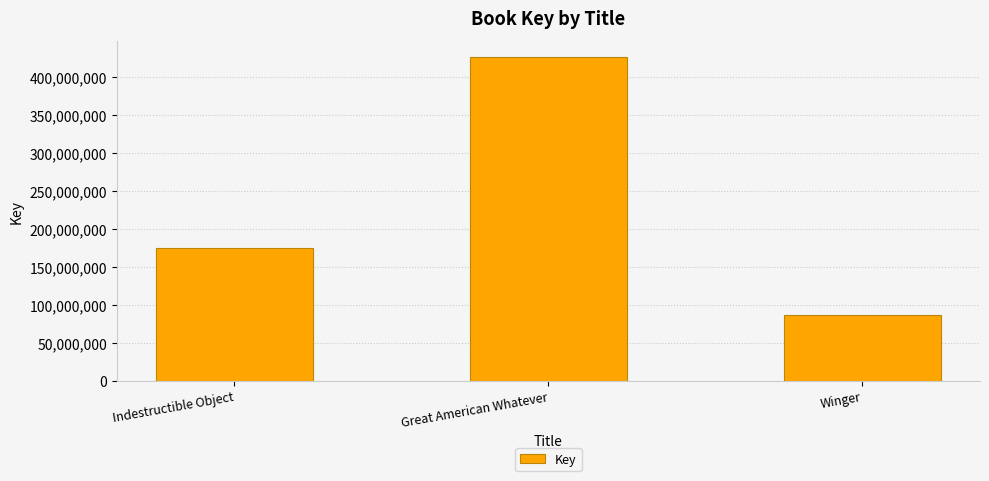

At which label is the value closest to 255926575?

Indestructible Object